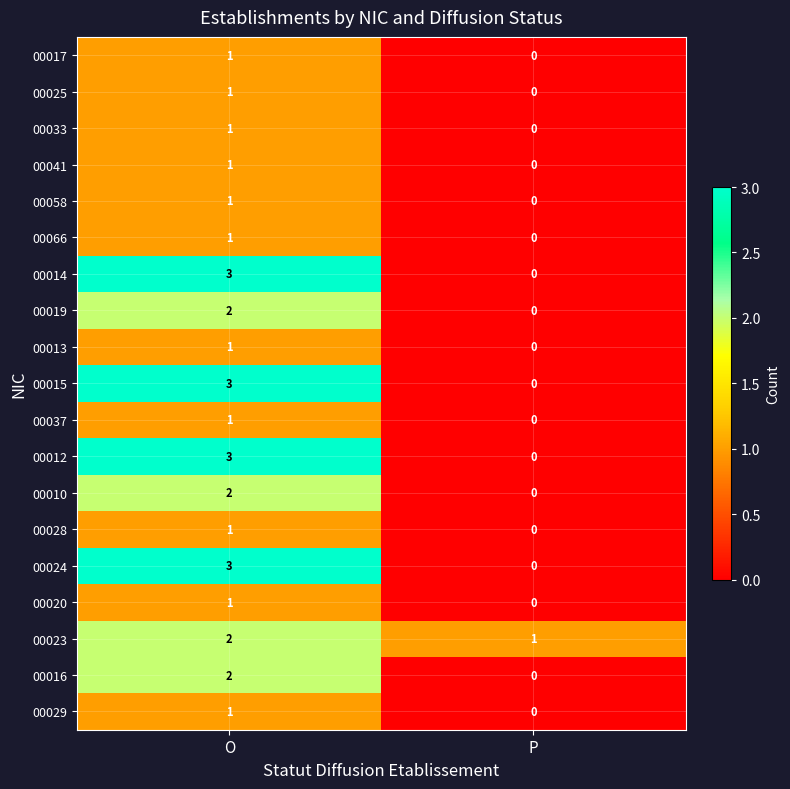

True or false: 00017 has a value of 2 at O.

False